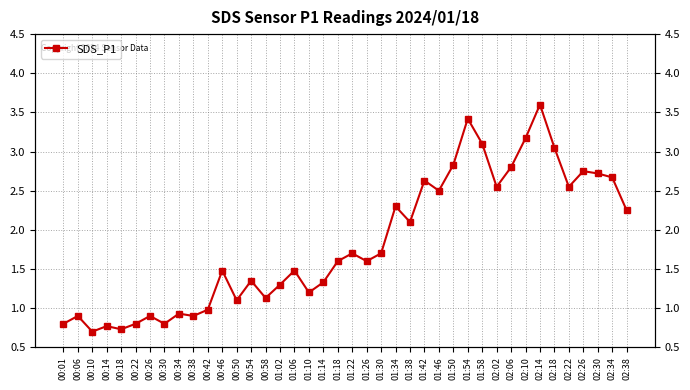

What is the difference between the values at 01:34 and 01:30?

0.6